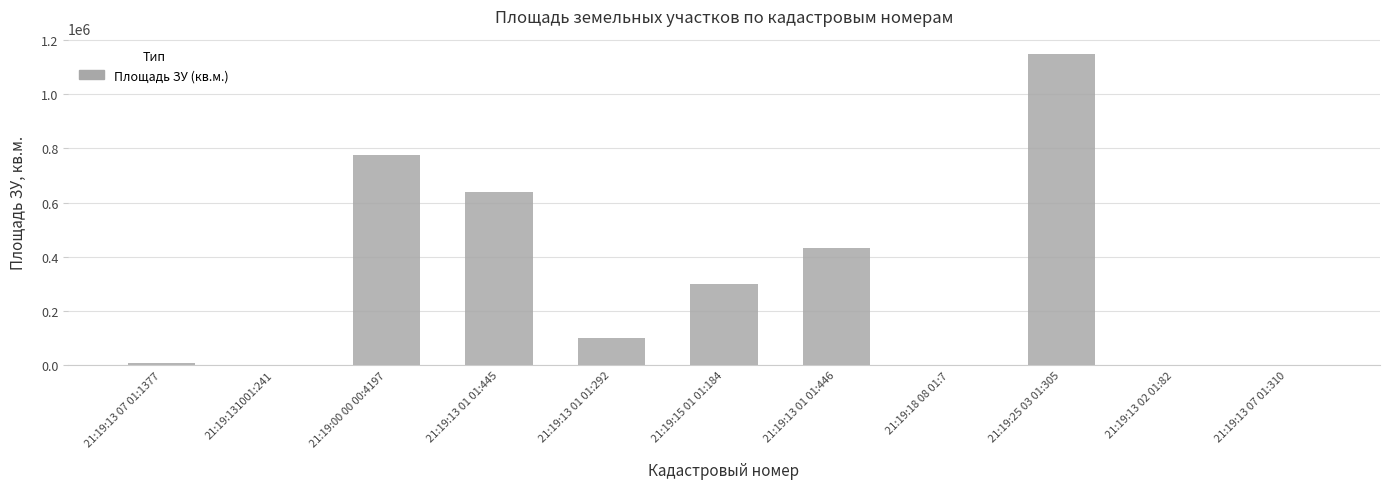

What is the sum of all values?

3406210